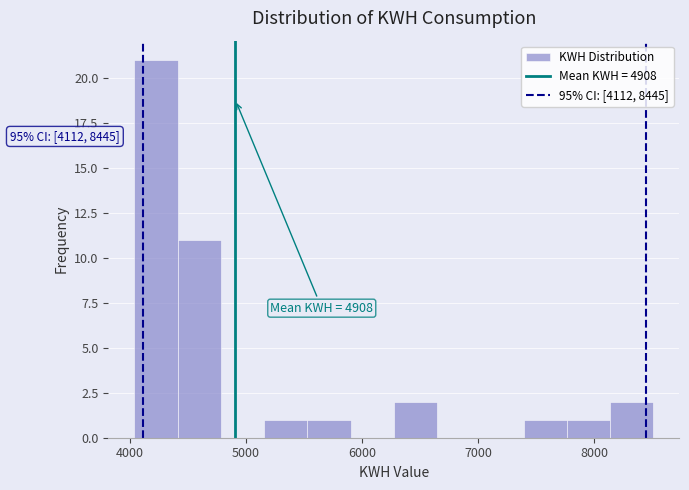

Read against the x-axis, roughly where is the centre of the tallest bar?

4200